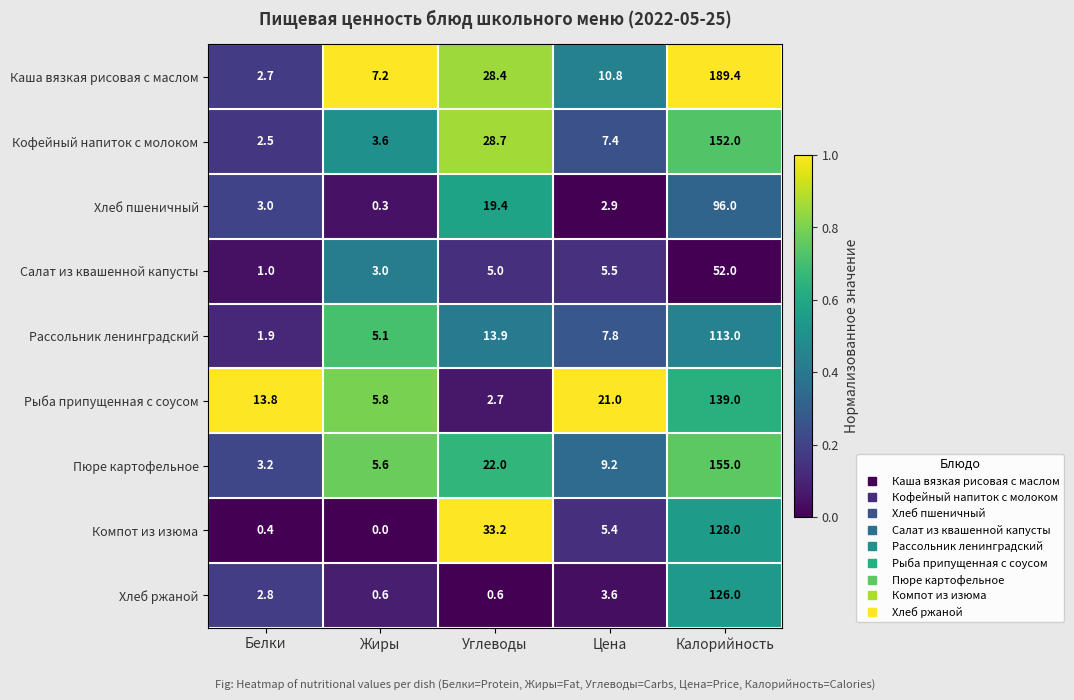

The Компот из изюма series shows 62.9 at Жиры. True or false?

False